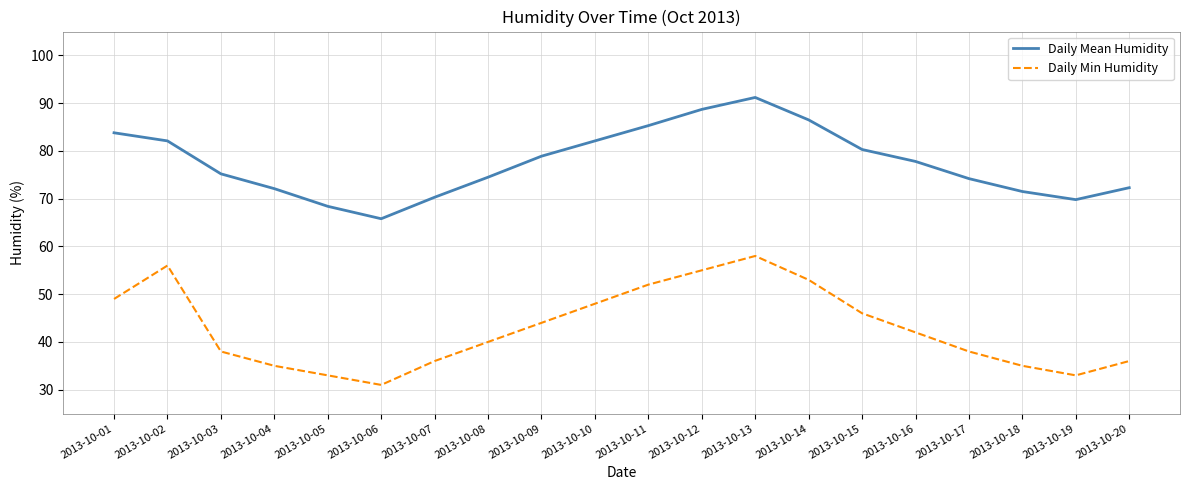

What is the spread (max minus min) of values at 2013-10-12?

33.7